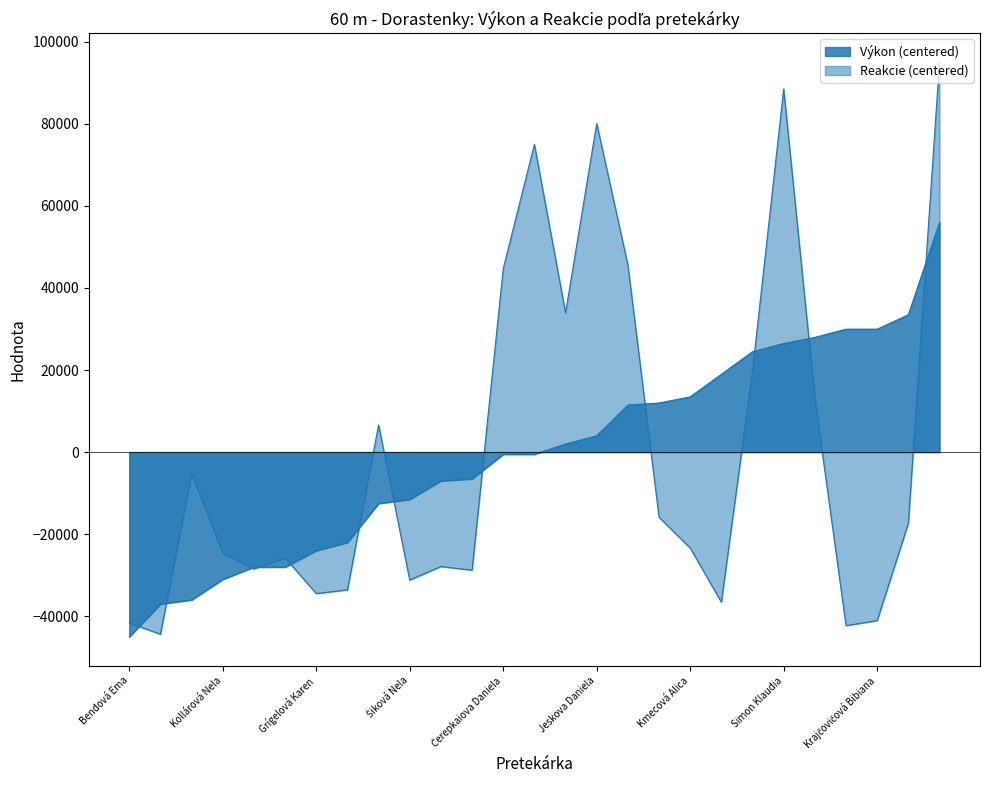

True or false: Výkon has a value of 3394.4 at Hlaváčová Rebeka.

False